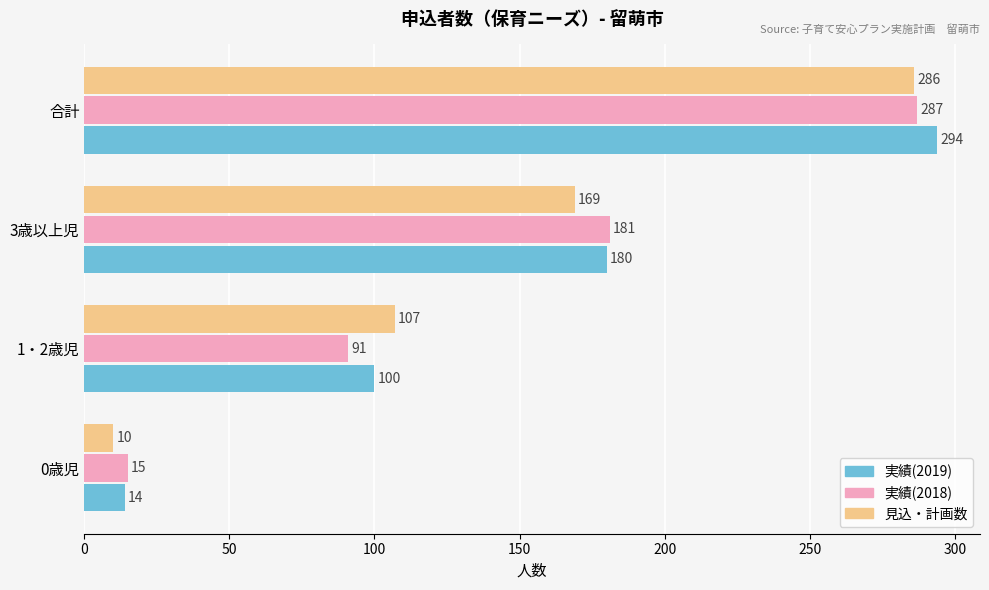

What is the greatest value displayed?

294